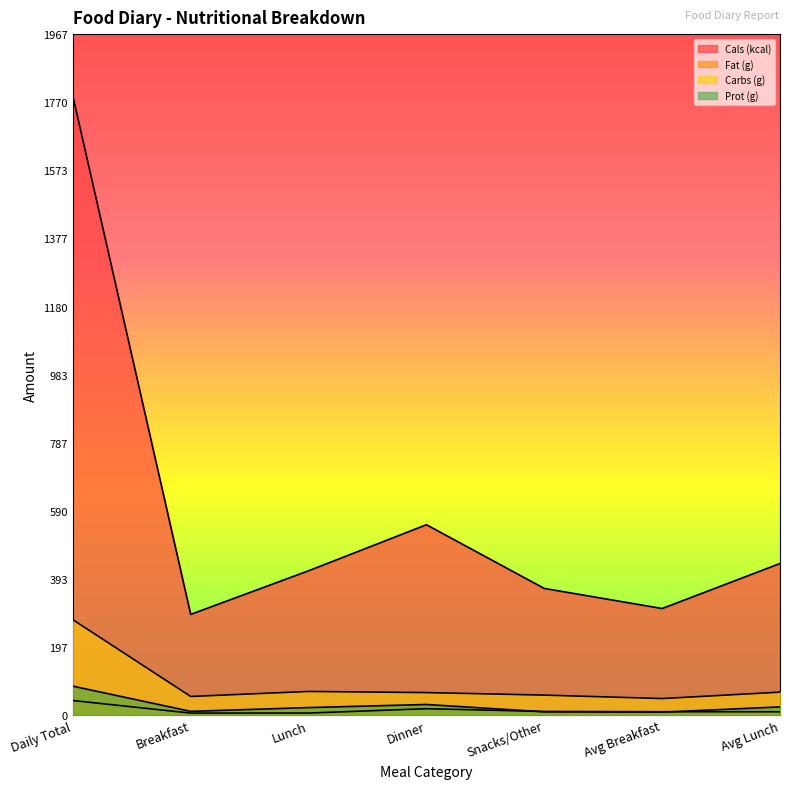

After their last crossing, which series has the higher values: Fat (g) or Prot (g)?

Prot (g)